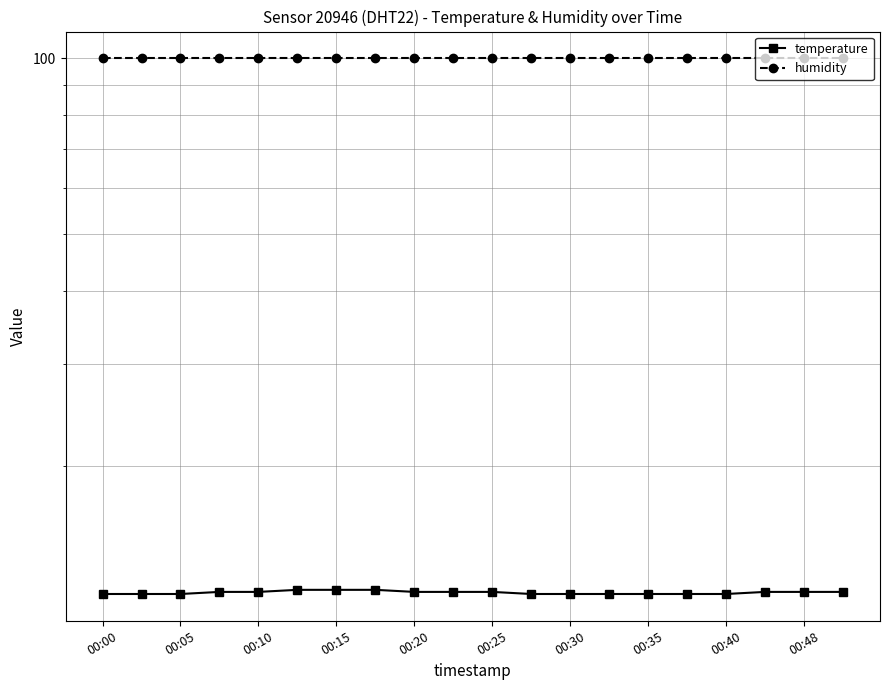

What is the minimum value shown in the chart?

12.1